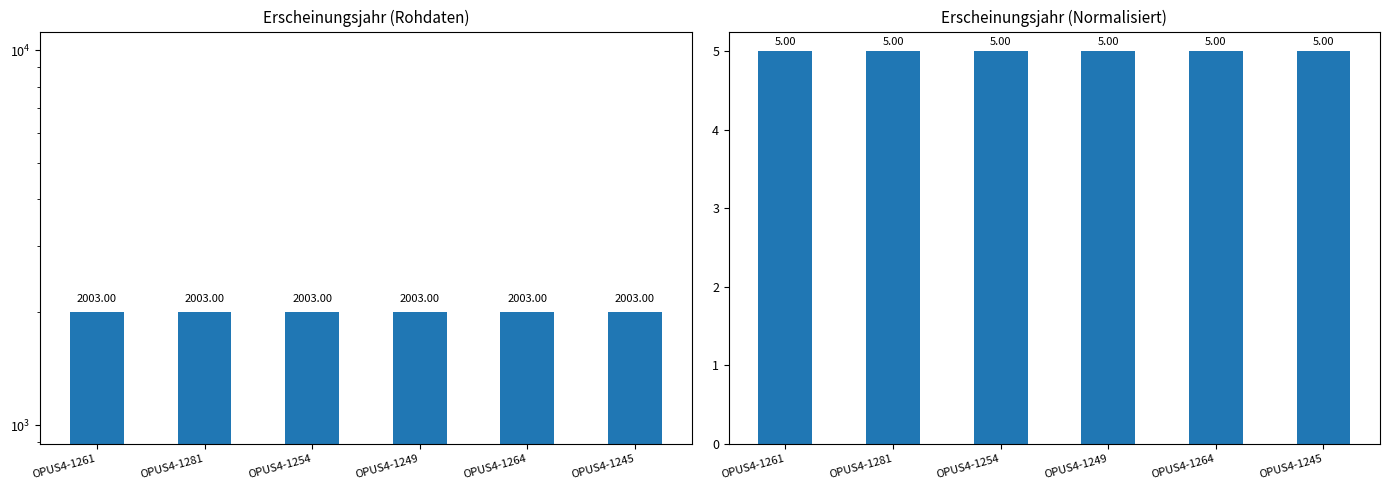

Reading right to left, transcribe all the data shown in this chart.

Erscheinungsjahr: OPUS4-1245=2003	OPUS4-1264=2003	OPUS4-1249=2003	OPUS4-1254=2003	OPUS4-1281=2003	OPUS4-1261=2003
Erscheinungsjahr (norm): OPUS4-1245=5	OPUS4-1264=5	OPUS4-1249=5	OPUS4-1254=5	OPUS4-1281=5	OPUS4-1261=5